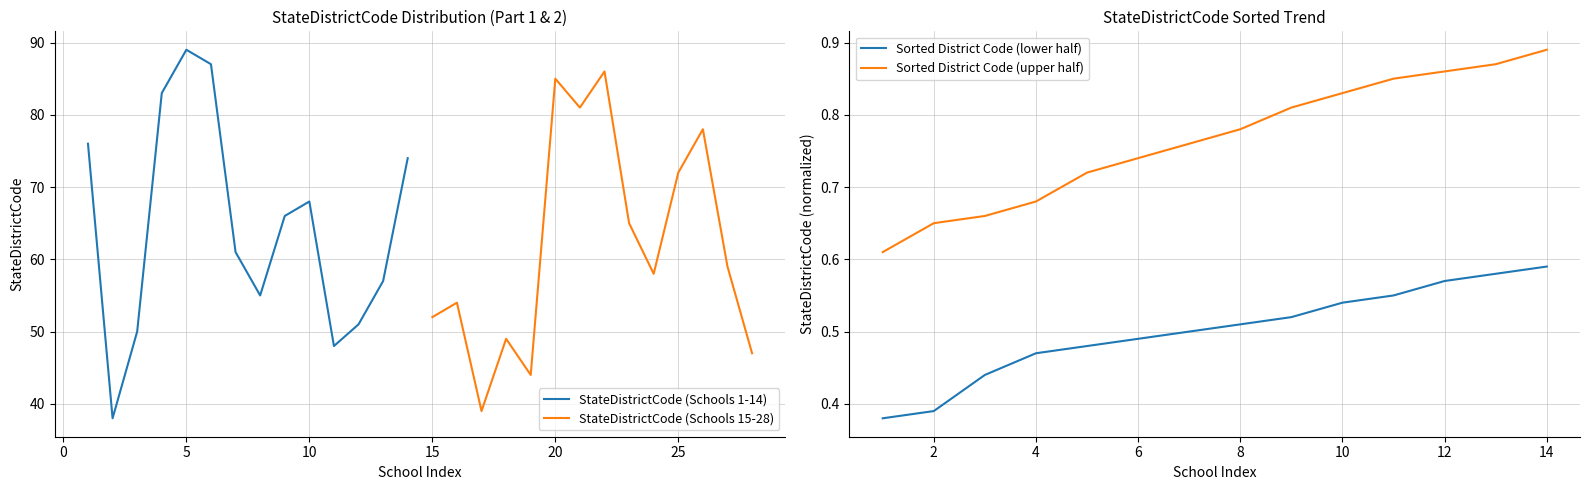

Which category has the highest value in the Sorted District Code (upper half) series?

14